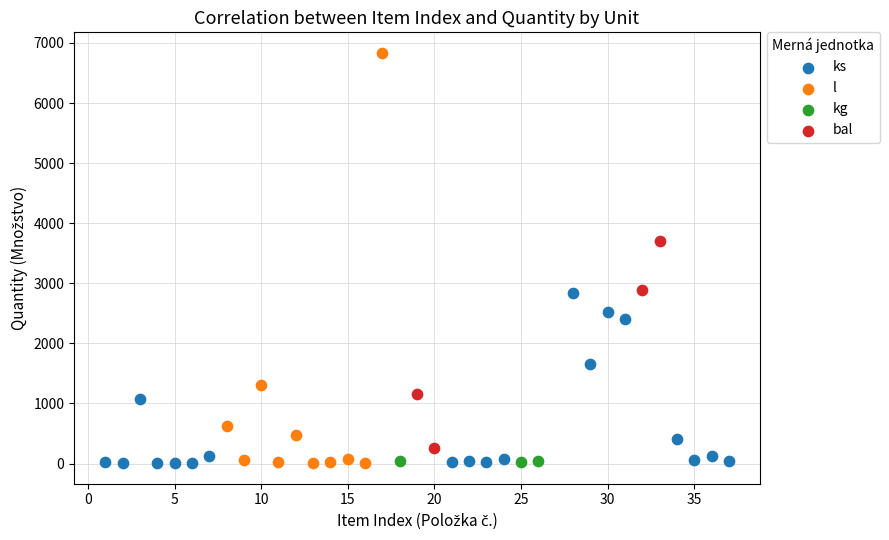

Which series has the largest Y range (max minus min)?

l